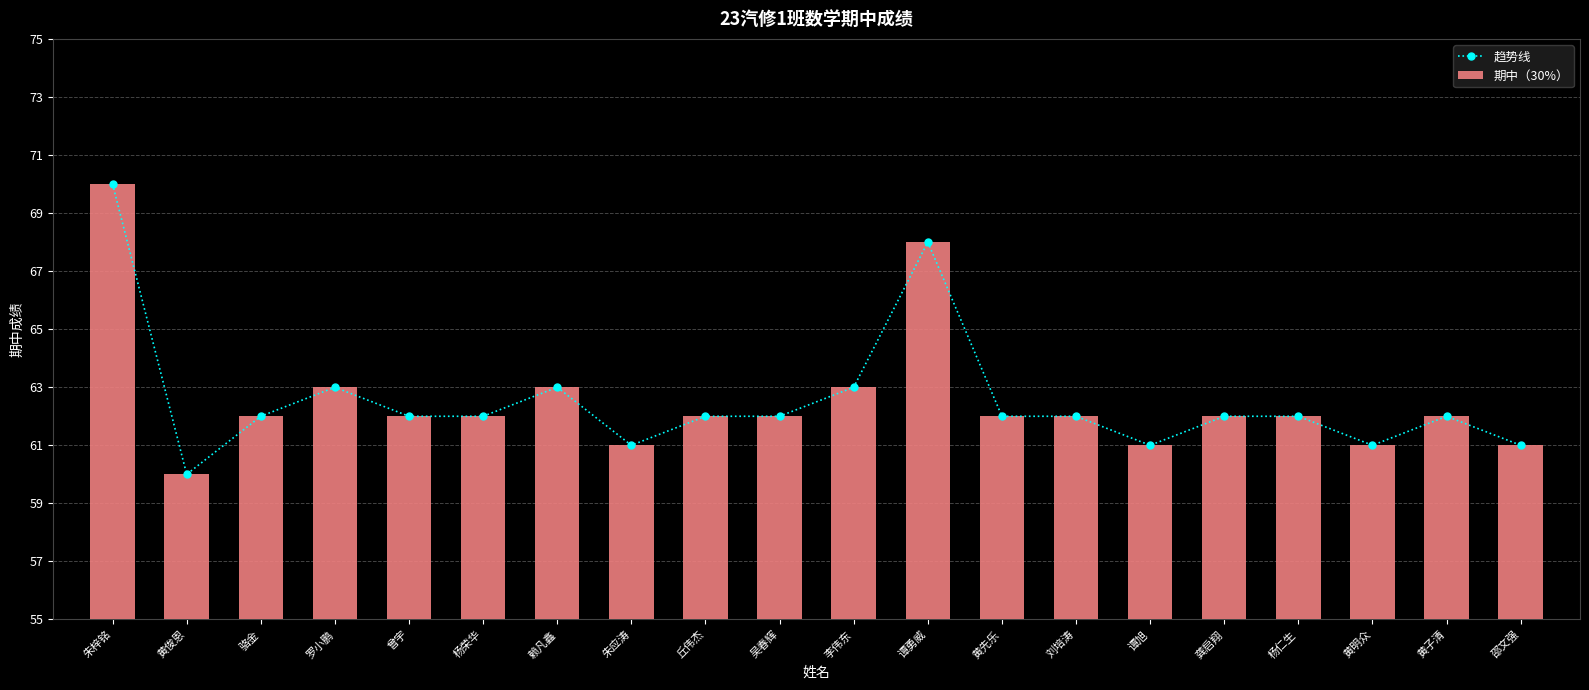

Which series has the widest spread of values?

趋势线